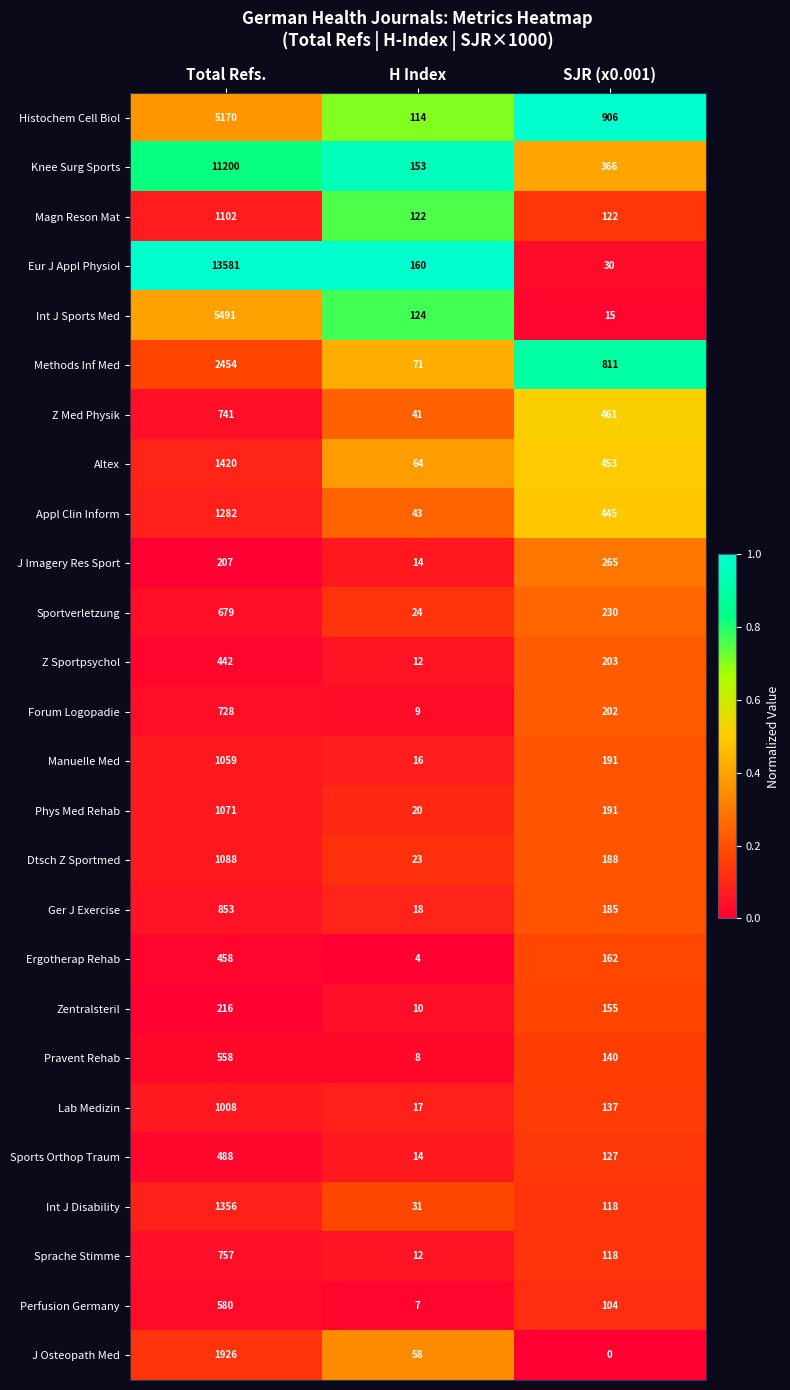

At which label is Ger J Exercise closest to 435?

SJR (x0.001)